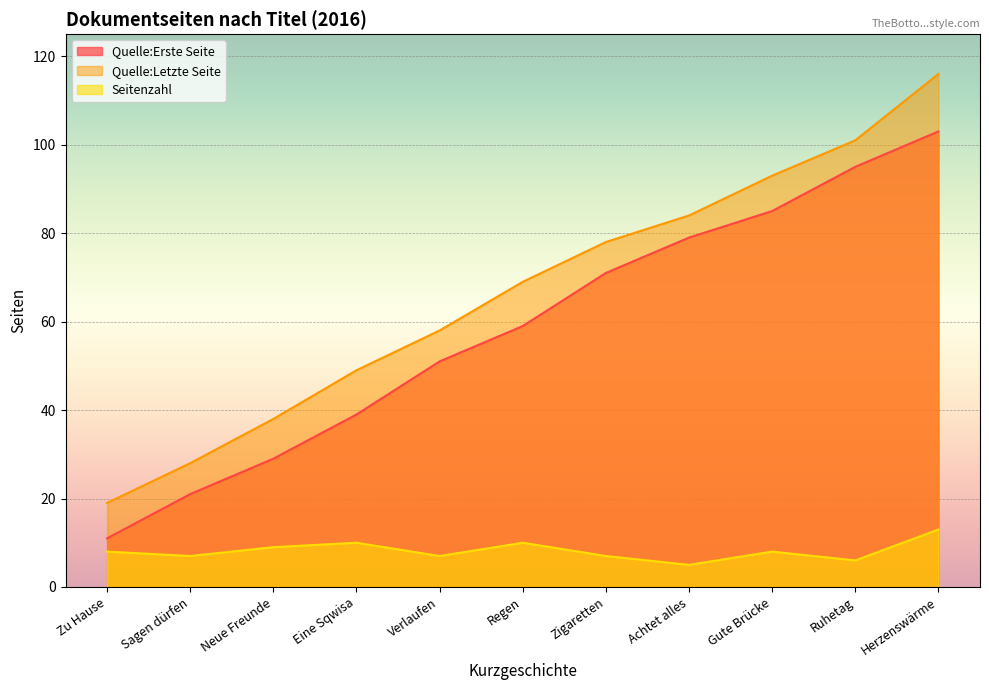

Which label corresponds to the smallest value in the chart?

Achtet alles